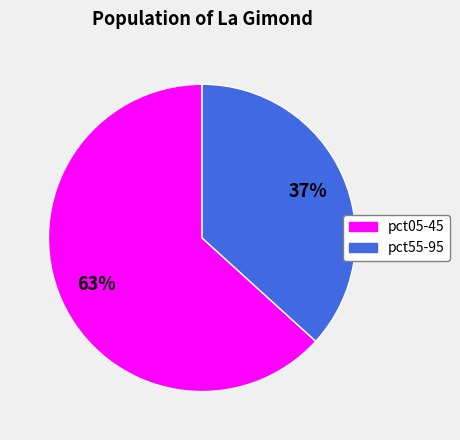

Is there a majority slice in this chart?

Yes